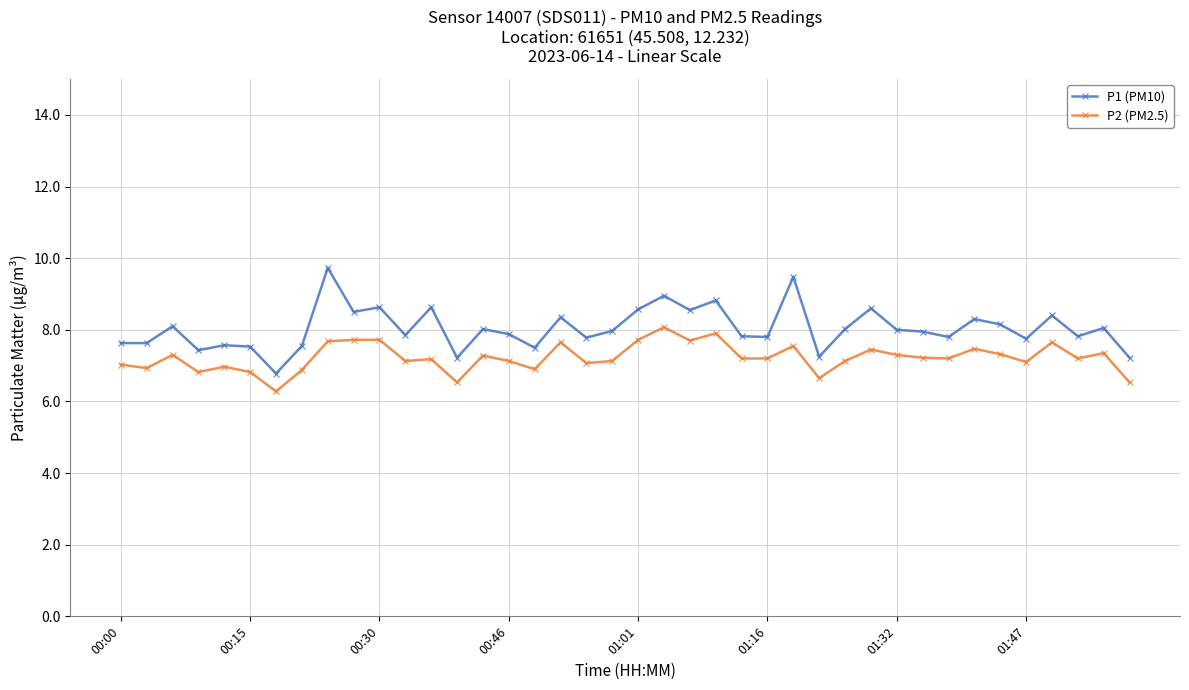

True or false: P2 (PM2.5) has more than 2 points higher than both neighbors.

True